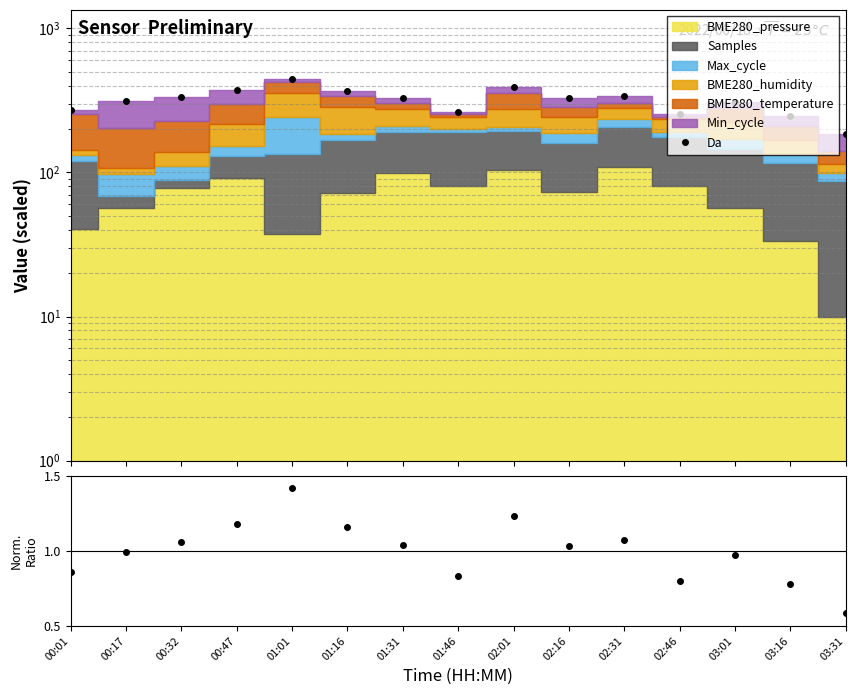

At which category does the chart reach its peak across all series?

01:01